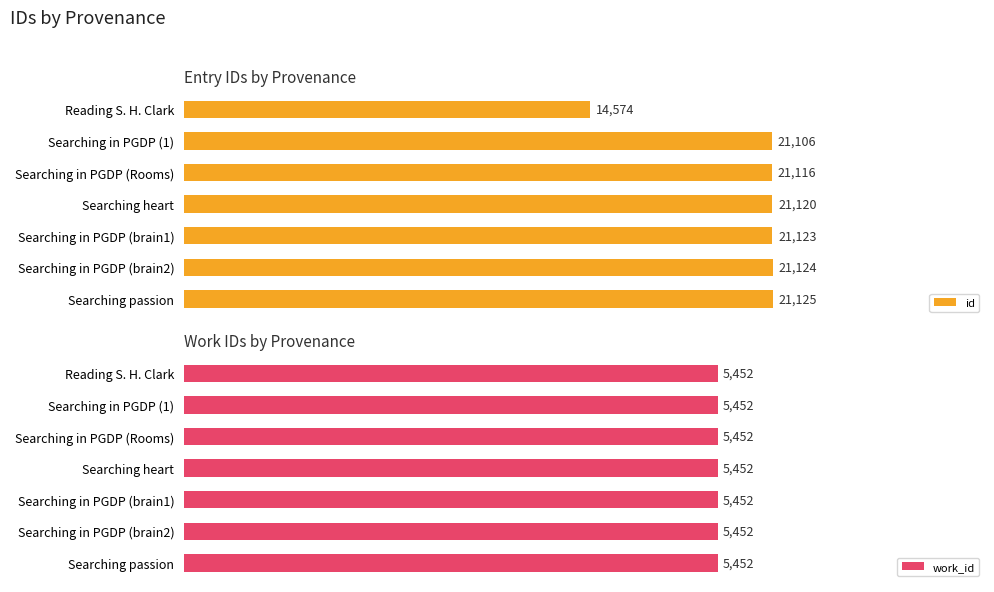

Count the number of data series in this chart.

2